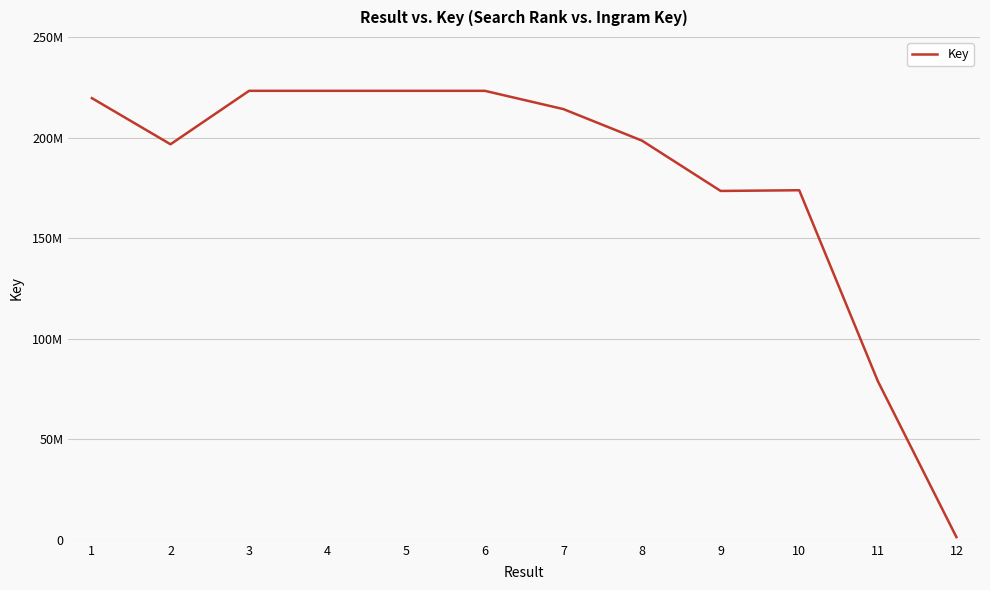

How many points are higher than both their immediate neighbors (excluding endpoints)?

2